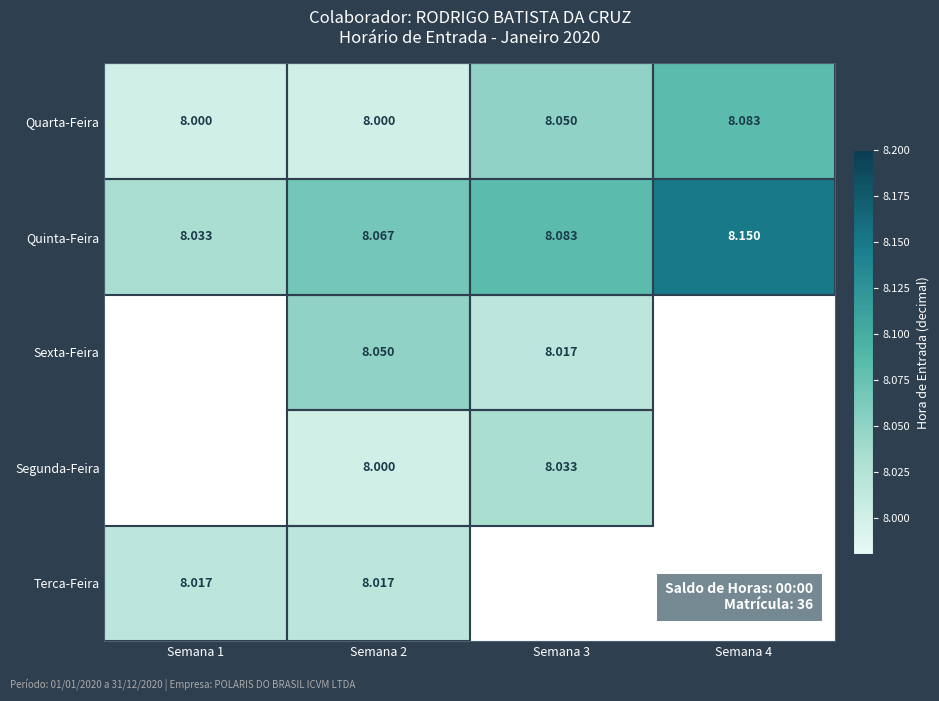

At how many categories does at least one series exceed 8?

4